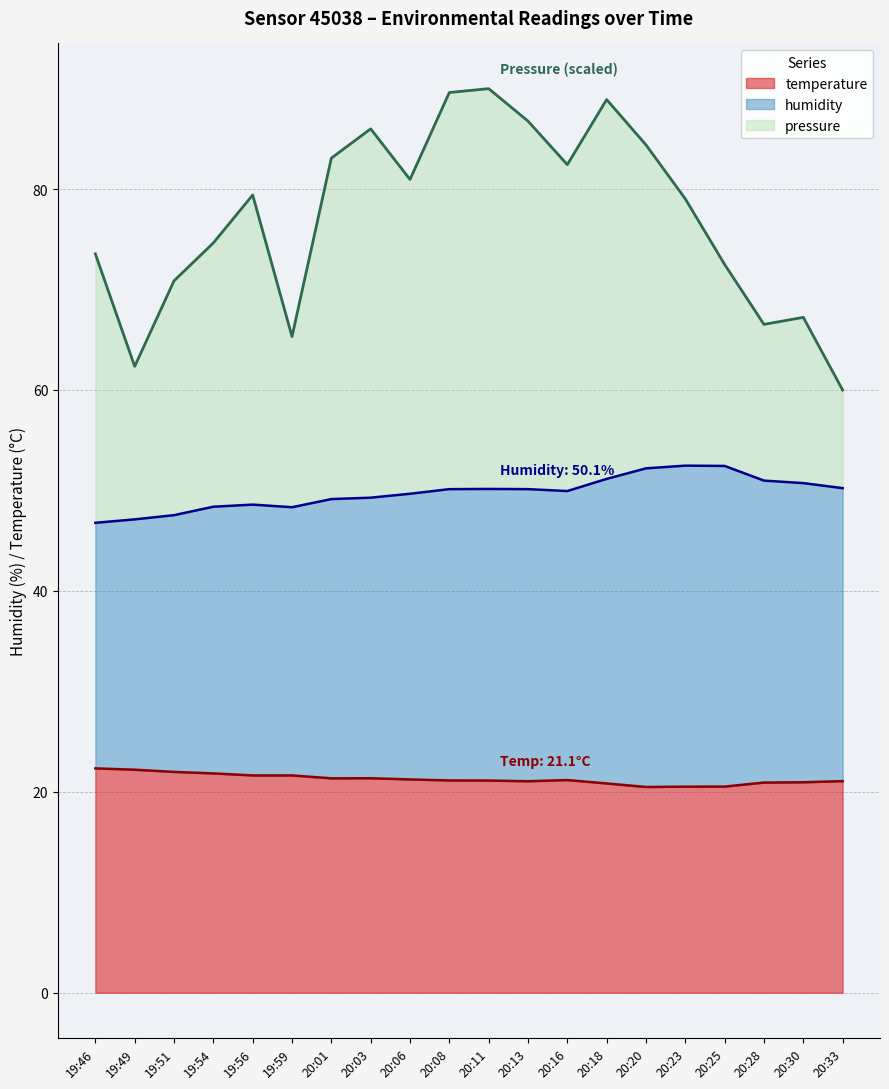

True or false: pressure and temperature cross at least once.

False